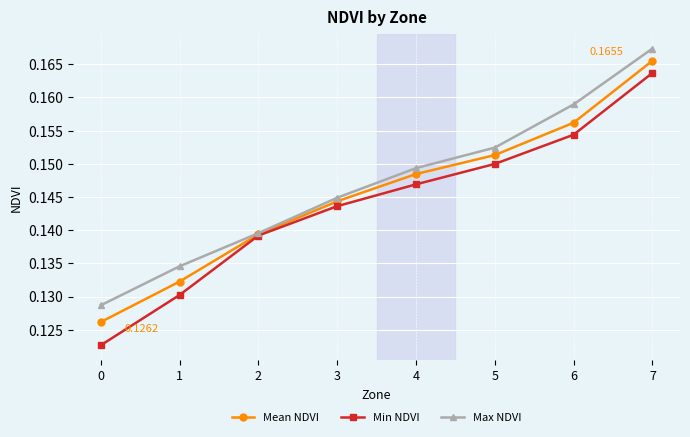

Count the number of categories in the chart.

8